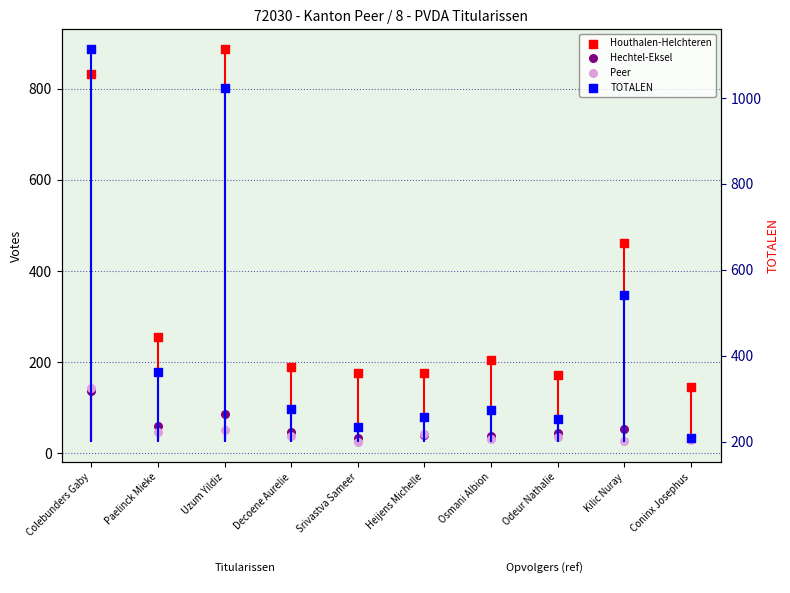

What are all the series names shown in the legend?

Houthalen-Helchteren, Hechtel-Eksel, Peer, TOTALEN